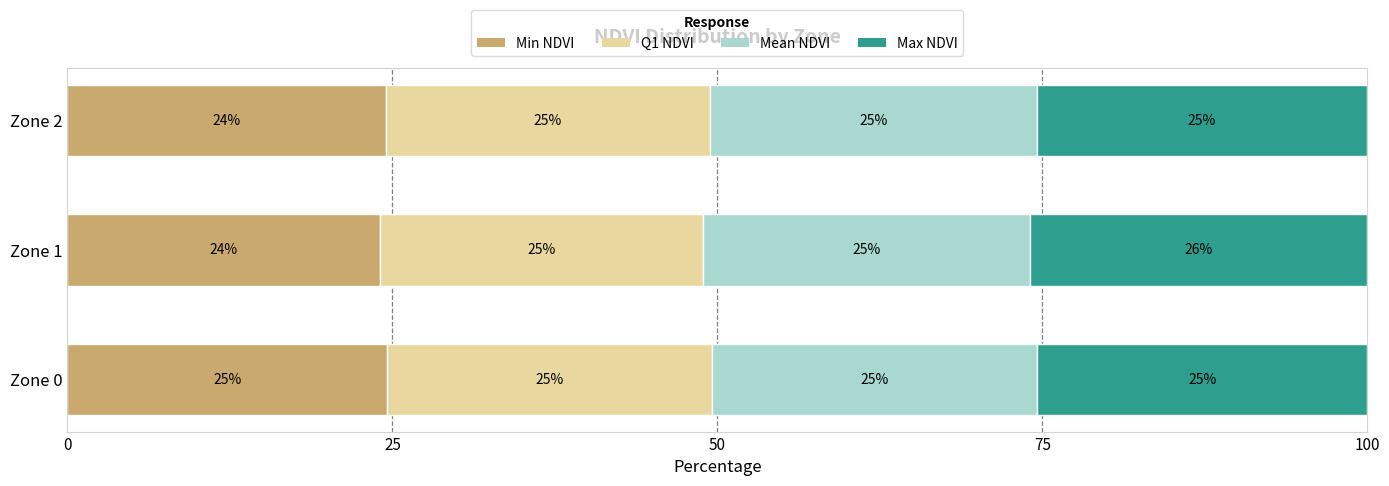

What are all the series names shown in the legend?

Min NDVI, Q1 NDVI, Mean NDVI, Max NDVI